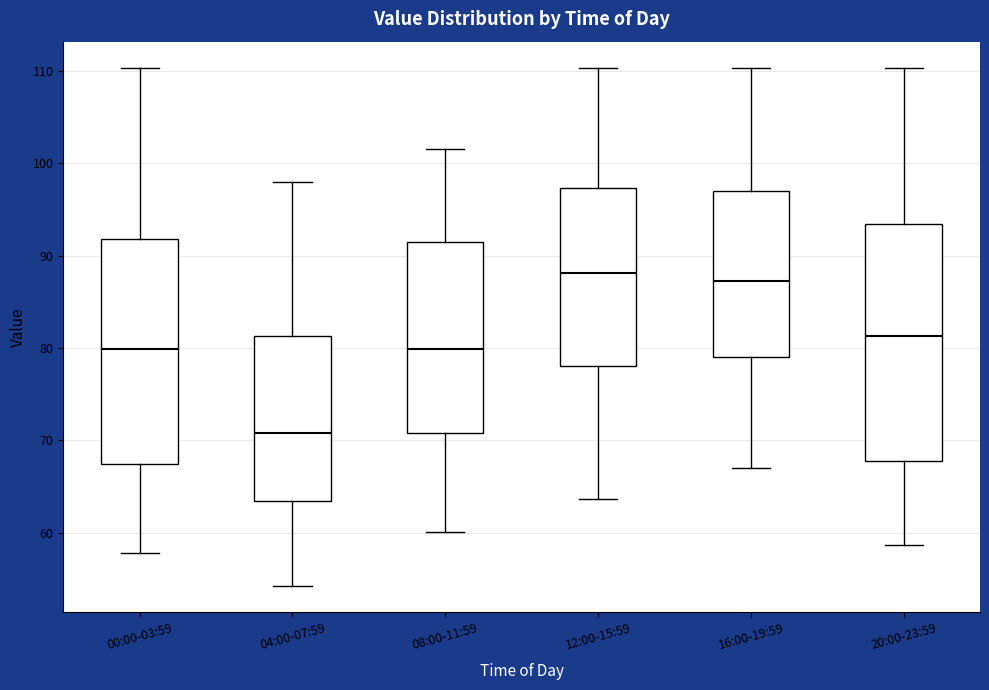

Reading left to right, read every box against the y-axis: the position of its median line, the range the box covers, and the ends of its whiskers. The values are not printed on the chart, so give them approximately, as read against the axis.

00:00-03:59: median 80, box 67 to 92, whiskers 58 to 110
04:00-07:59: median 71, box 63 to 81, whiskers 54 to 98
08:00-11:59: median 80, box 71 to 92, whiskers 60 to 102
12:00-15:59: median 88, box 78 to 97, whiskers 64 to 110
16:00-19:59: median 87, box 79 to 97, whiskers 67 to 110
20:00-23:59: median 81, box 68 to 93, whiskers 59 to 110